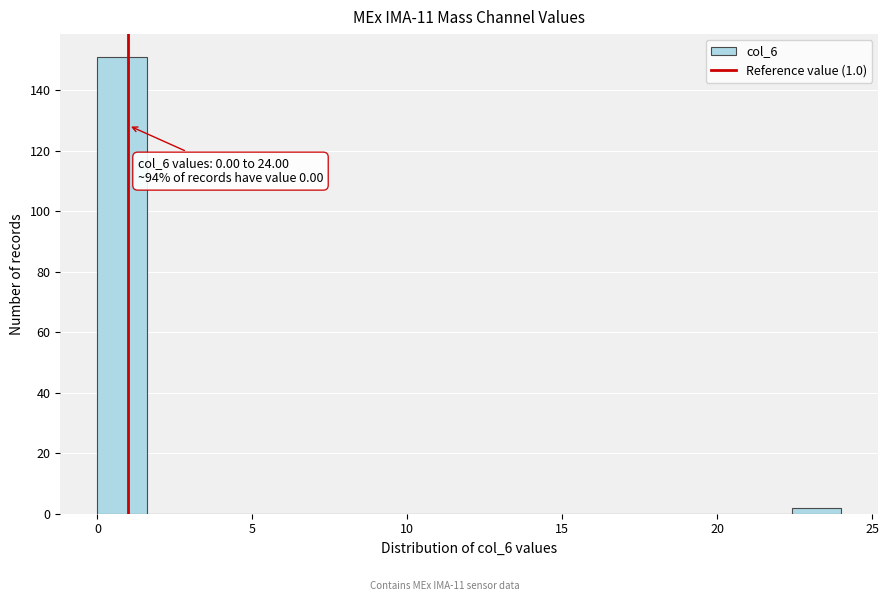

Read against the x-axis, roughly where is the centre of the tallest bar?

1.0